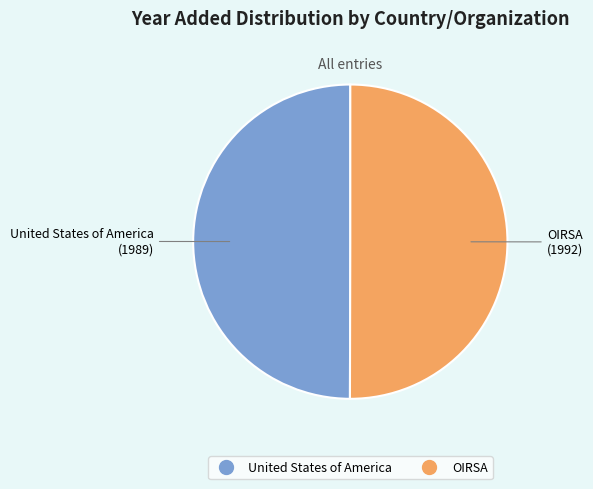

How many segments does this pie chart have?

2